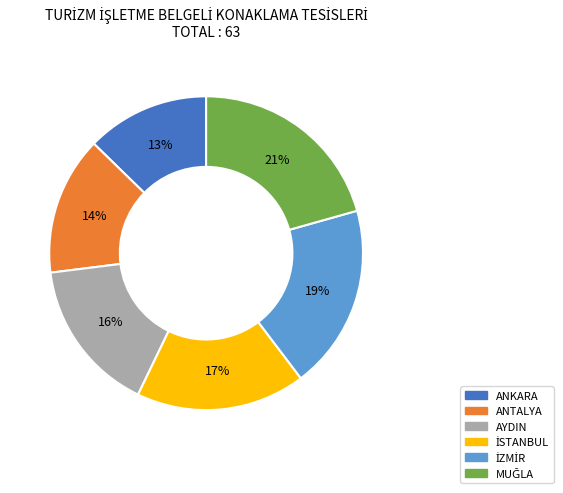

Approximately how many times larger is the value at AYDIN compared to ANTALYA?

1.1